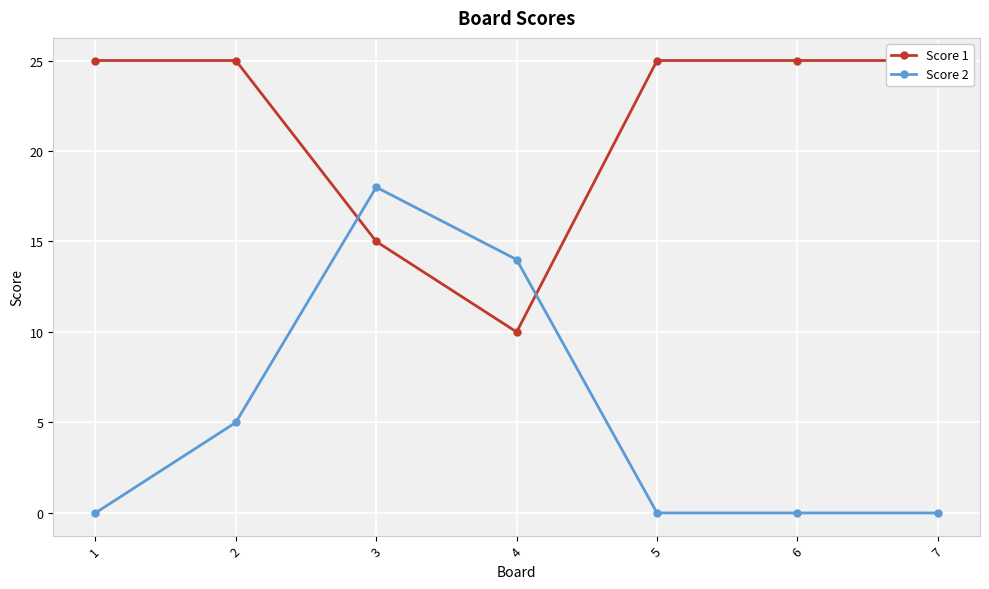

What value does the Score 1 series have at 6, to the nearest 10?

20